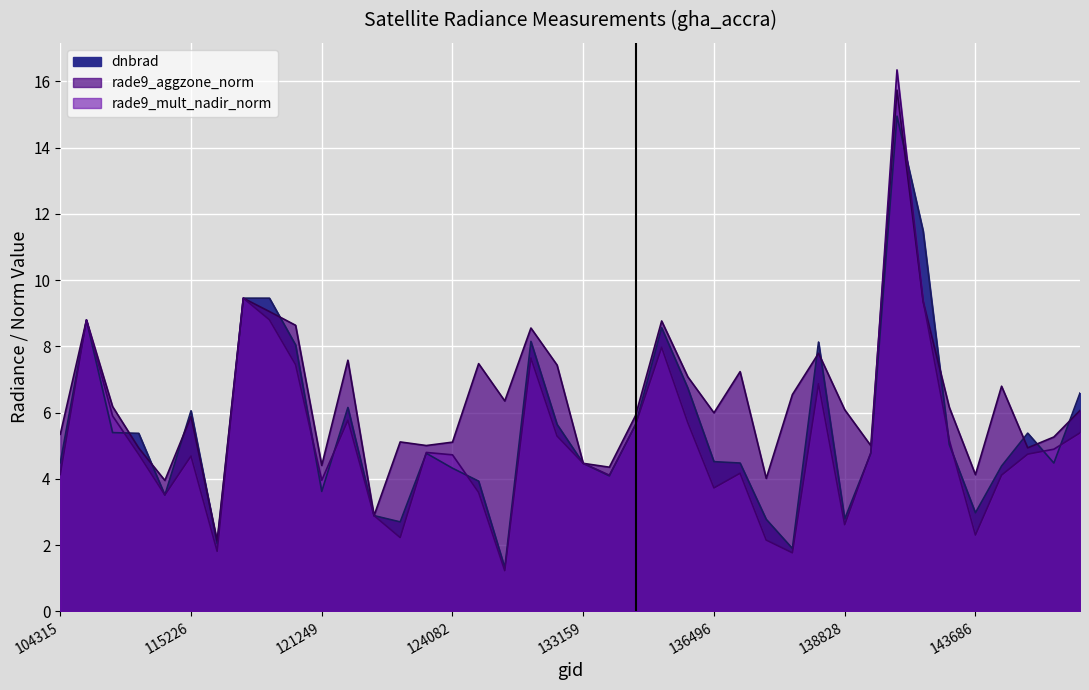

In dnbrad, how many points are higher than both neighbors (excluding endpoints)?

10